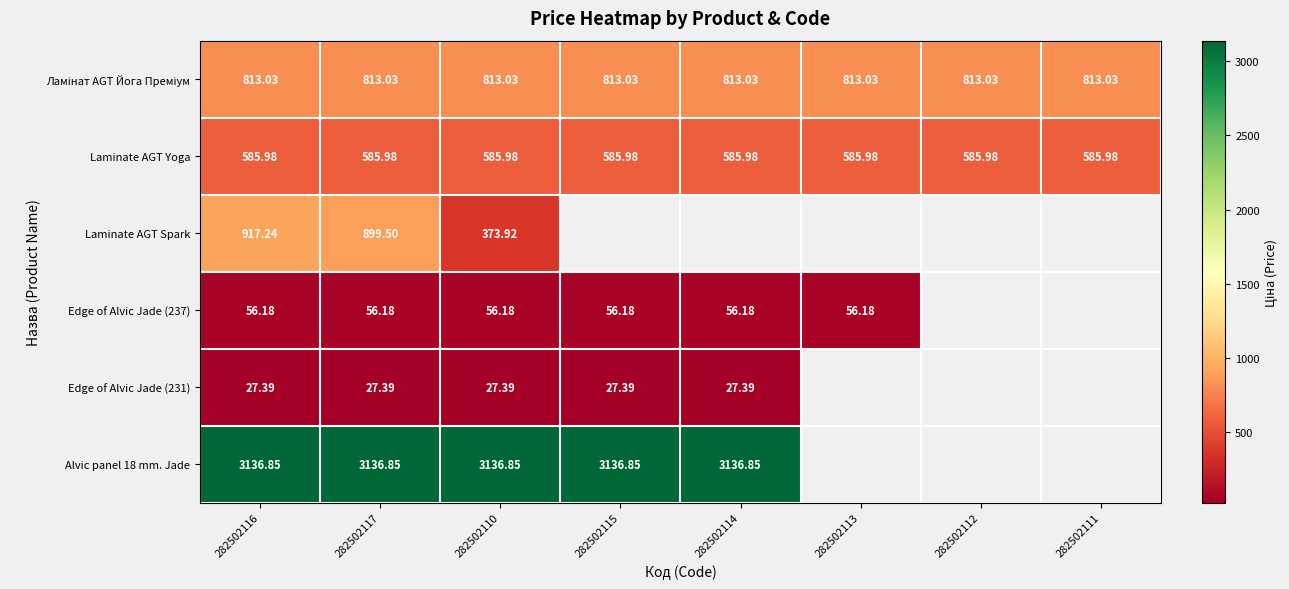

The value of Laminate AGT Yoga at 282502115 is 586.0. True or false?

True